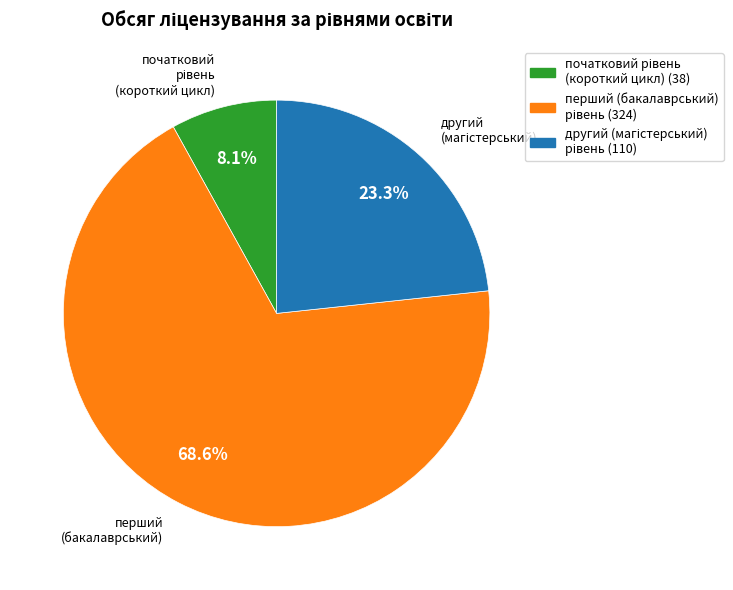

Does any single category account for the majority?

Yes